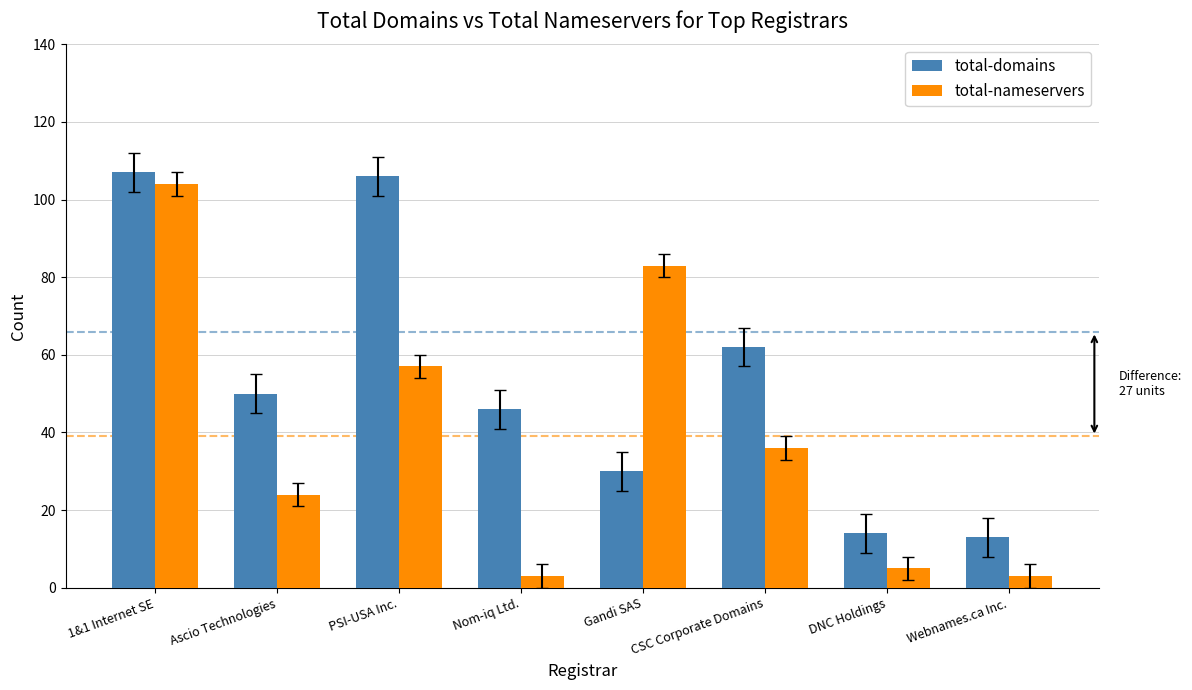

Read the total-nameservers value at CSC Corporate Domains.

36